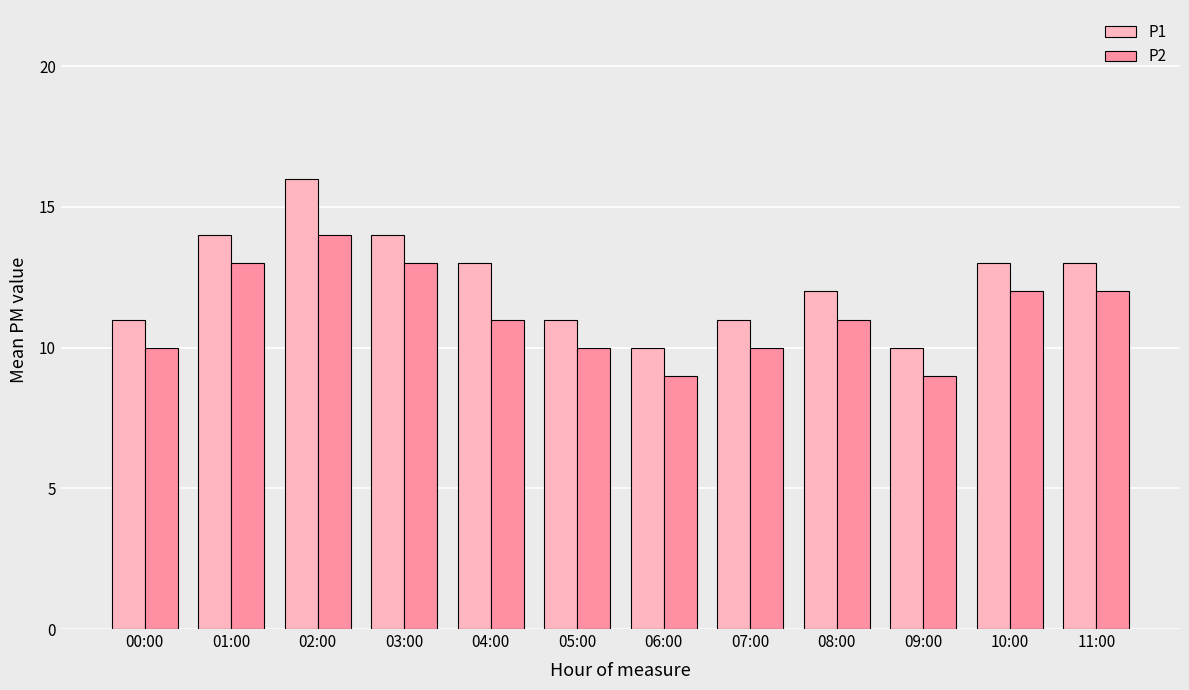

At 02:00, list the series in order from smallest to largest.

P2, P1